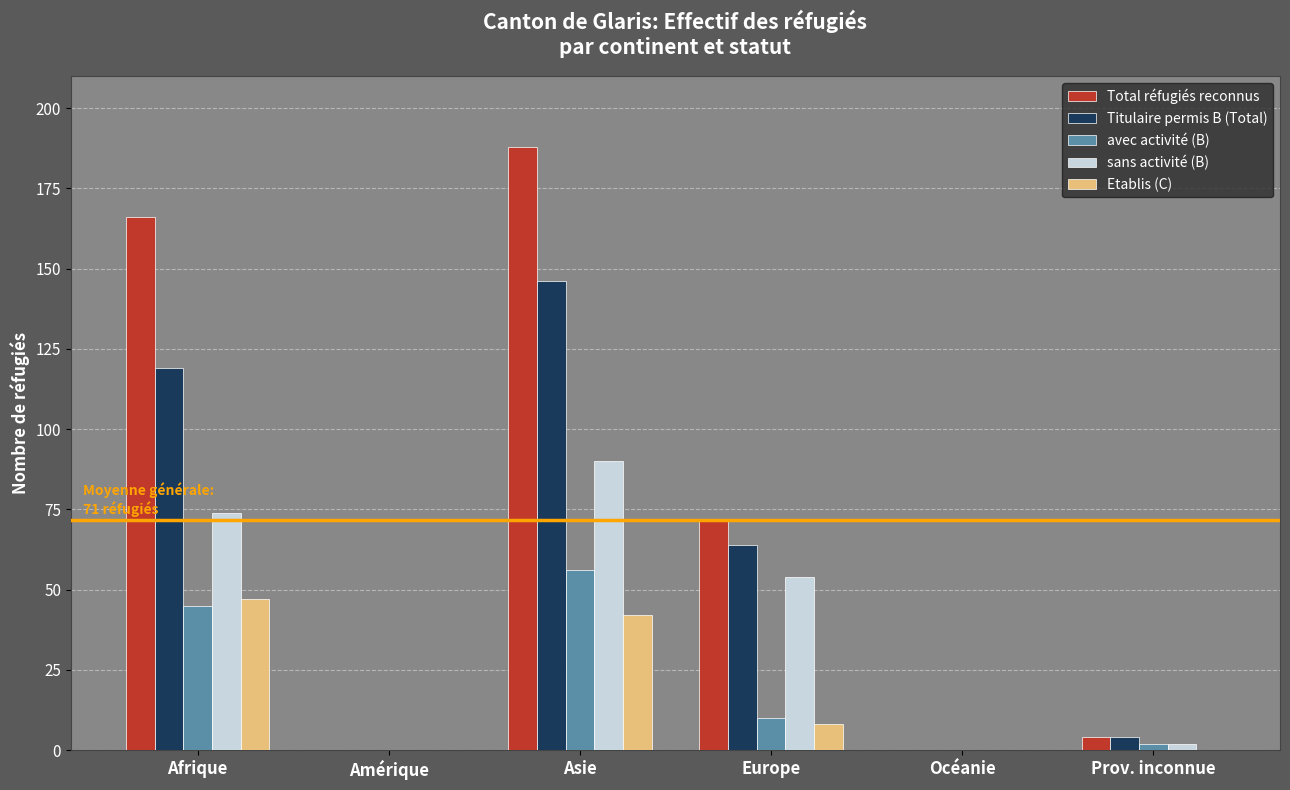

The avec activité (B) series shows 31 at Amérique. True or false?

False